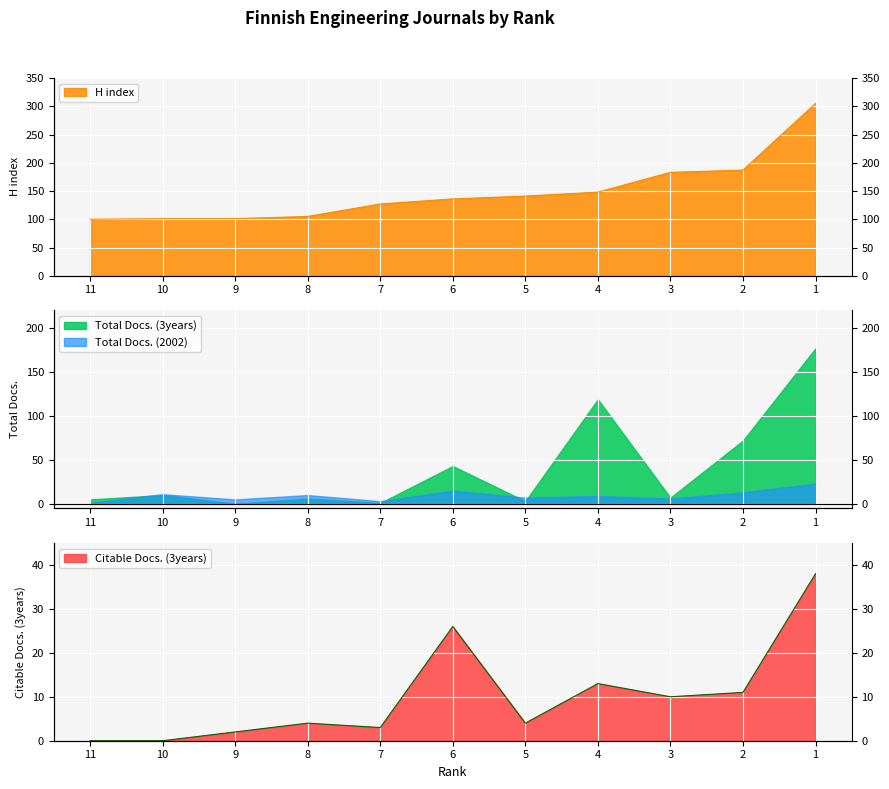

At how many categories does at least one series exceed 303?

1